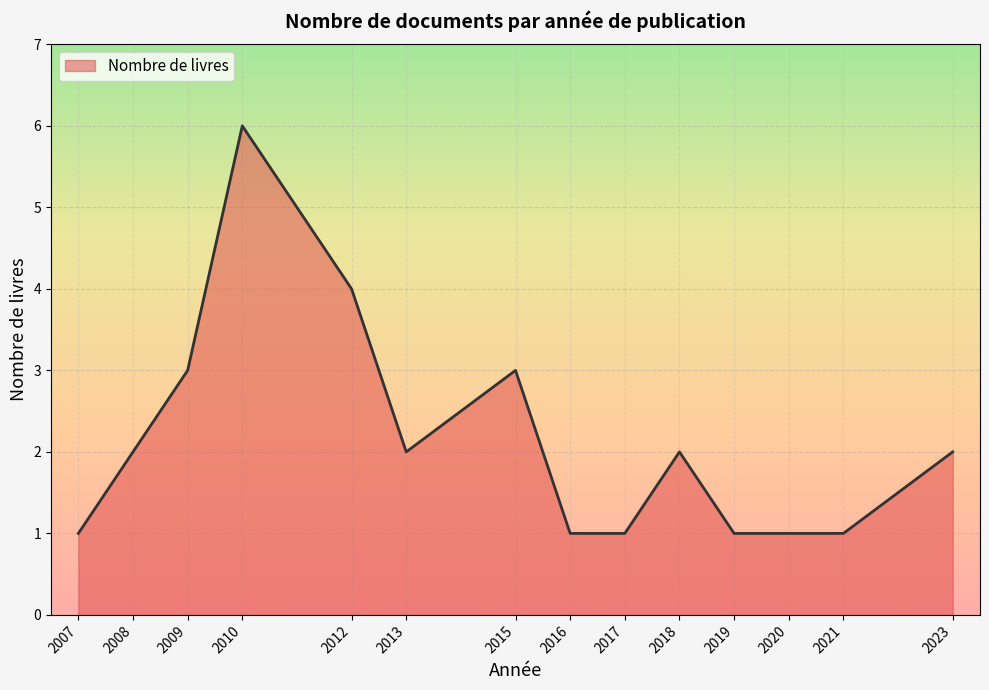

True or false: the data shows 3 at 2009.

True